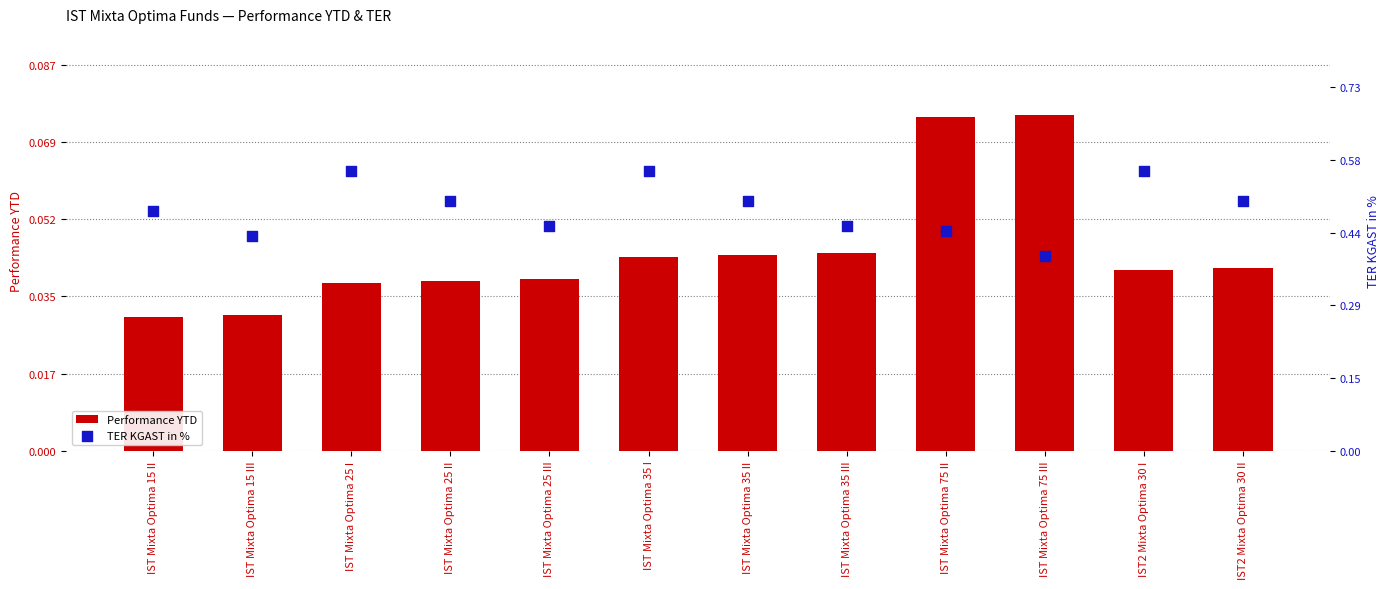

At how many categories does at least one series exceed 0?

12